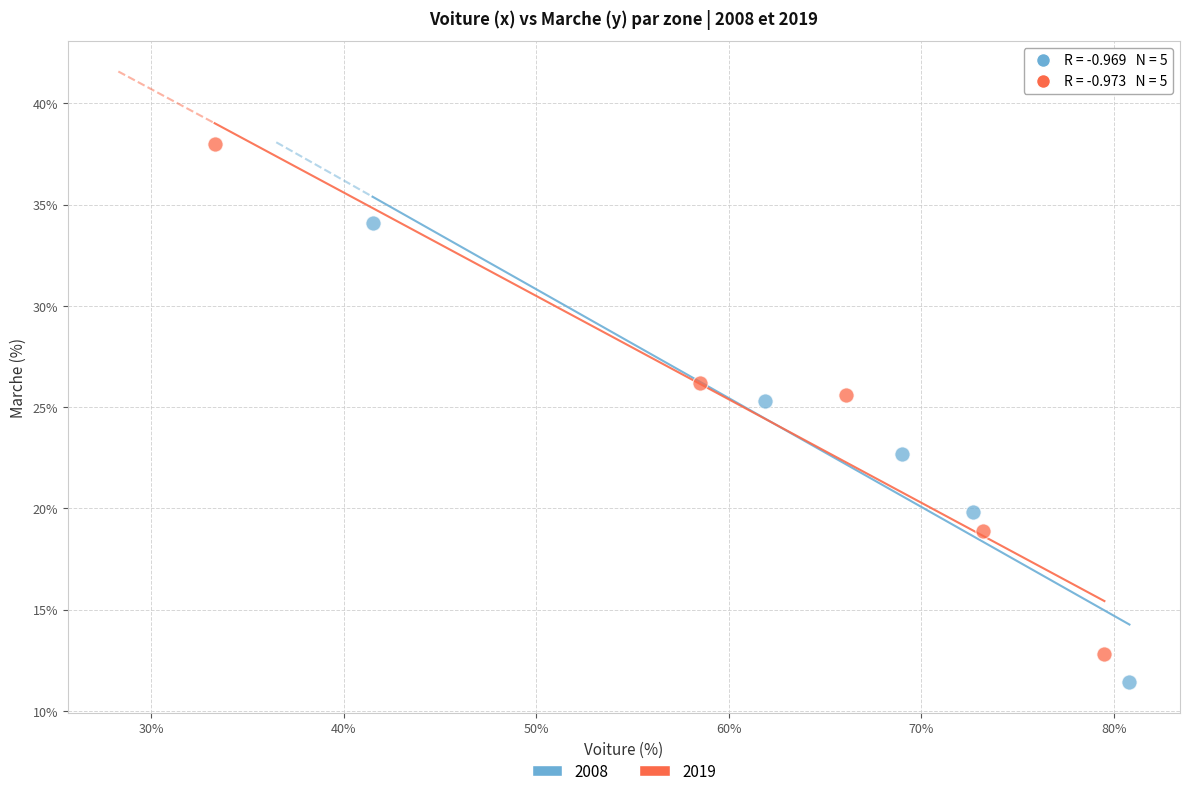

Which series contains the lowest Y value?

2008